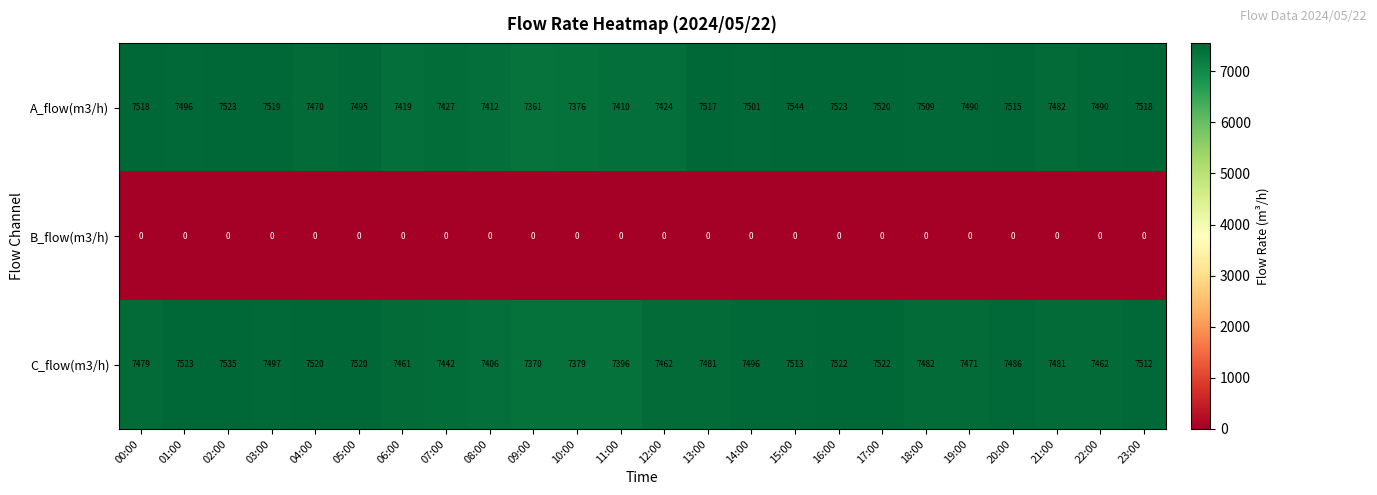

At how many categories does at least one series exceed 7020?

24